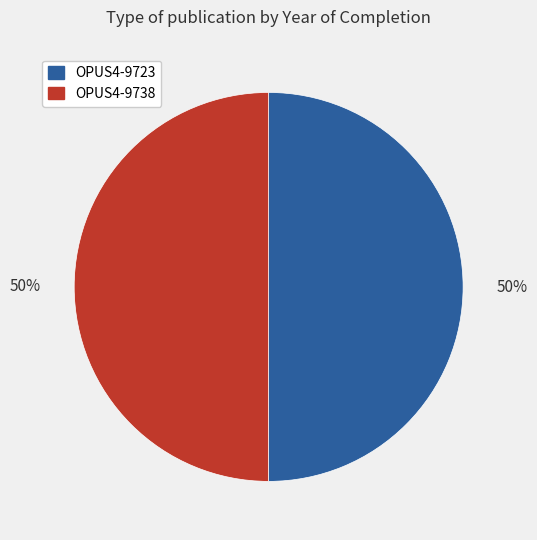

To the nearest percent, what is the combined percentage of OPUS4-9738 and OPUS4-9723?

100%